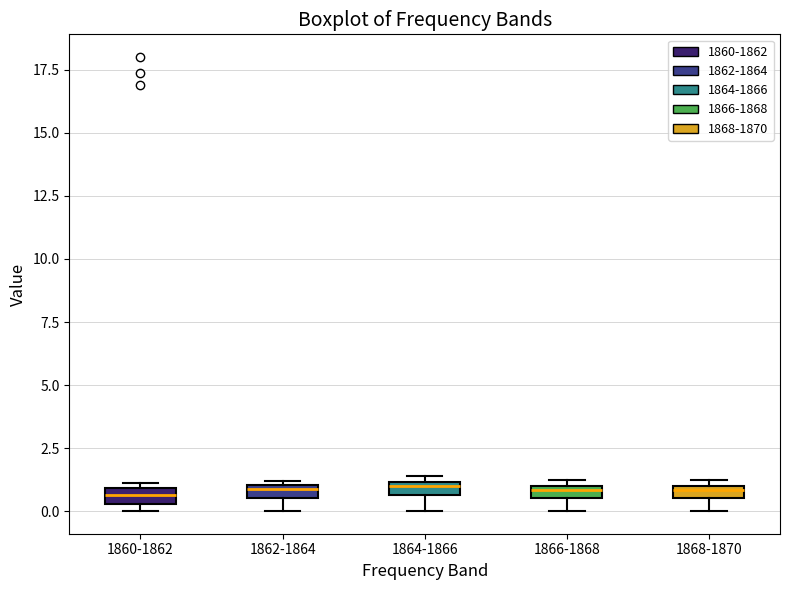

Where is the upper edge of the box for 1862-1864 on the y-axis? The values are not printed on the chart, so give them approximately, as read against the axis.

1.0